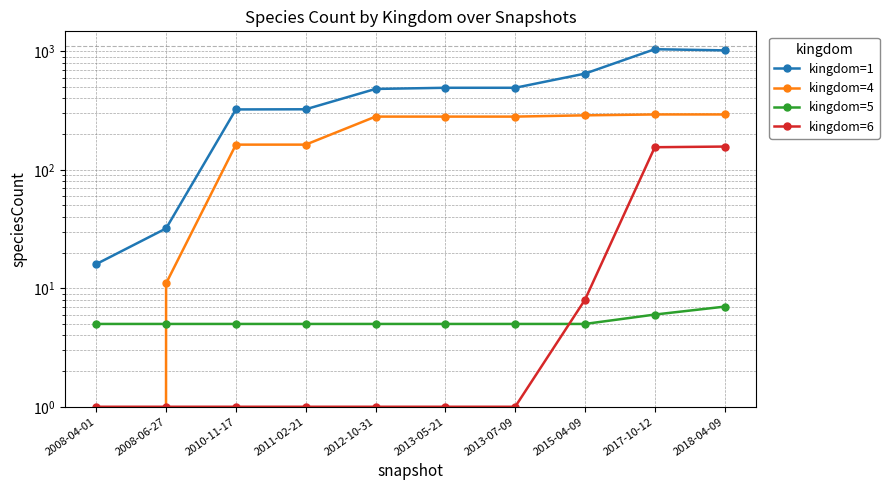

What value does the kingdom=5 series have at 2018-04-09?

7